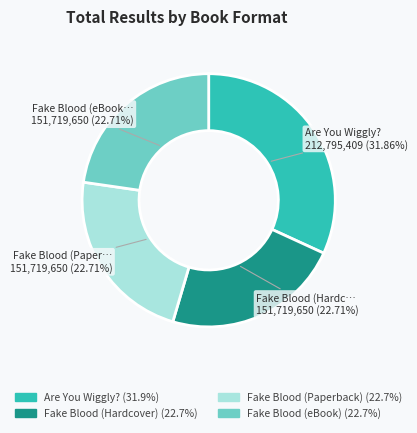

What percentage is the Are You Wiggly? slice, to the nearest percent?

32%